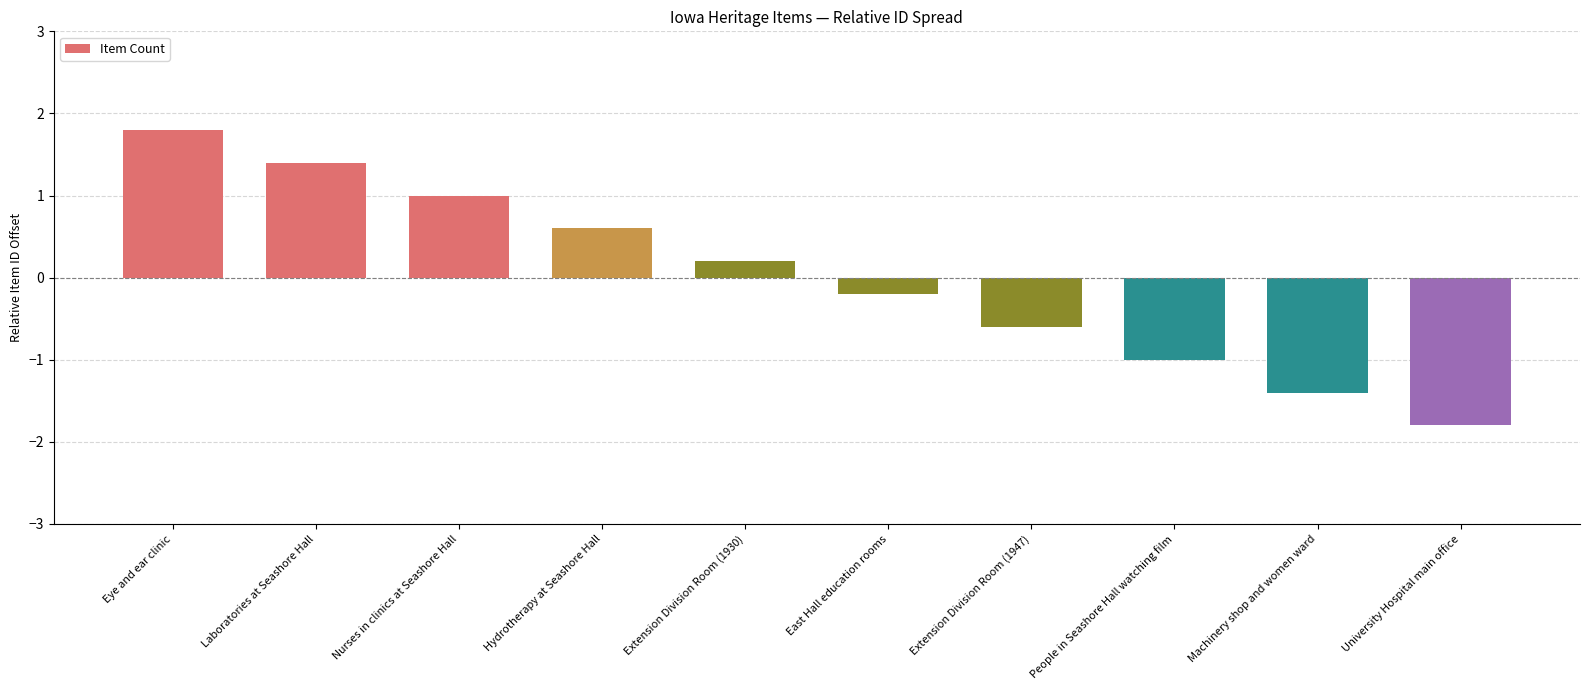

At which category does the chart reach its peak across all series?

Eye and ear clinic